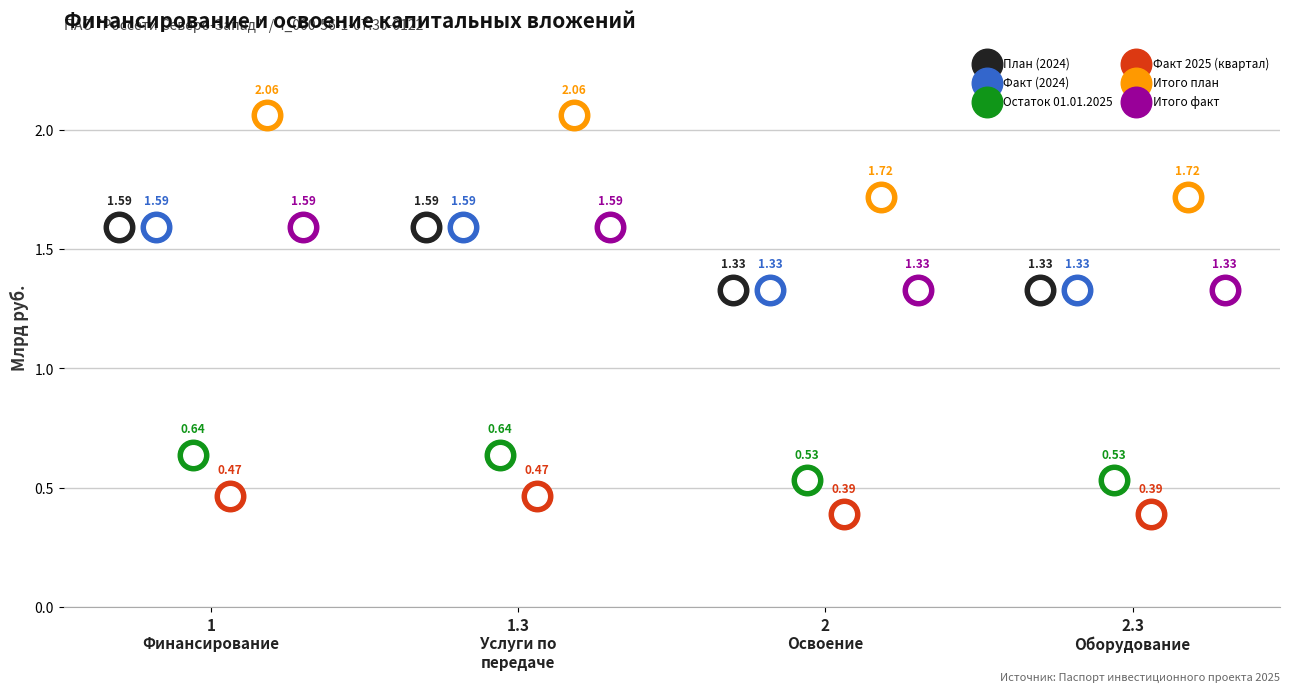

What is the total value across all series at 1
Финансирование?

7.9